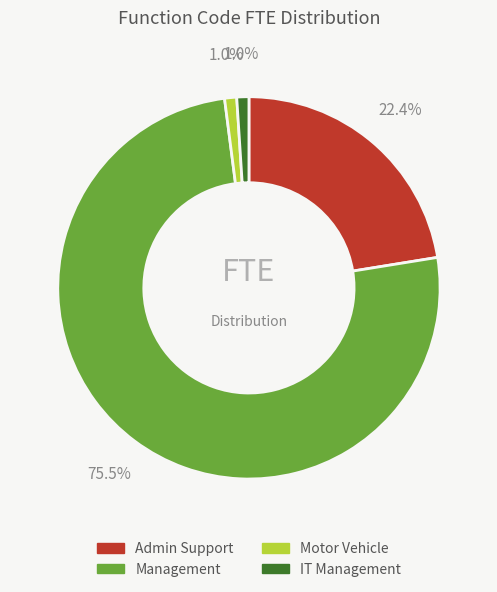

Is there any slice that represents more than half of the pie?

Yes